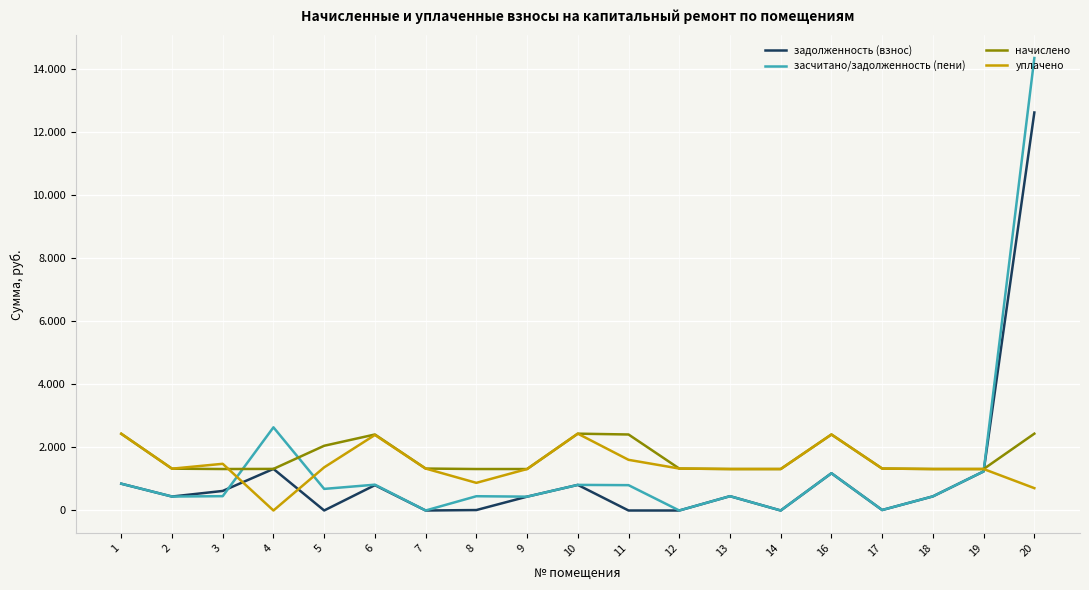

Does the chart display data point markers on the line(s)?

No